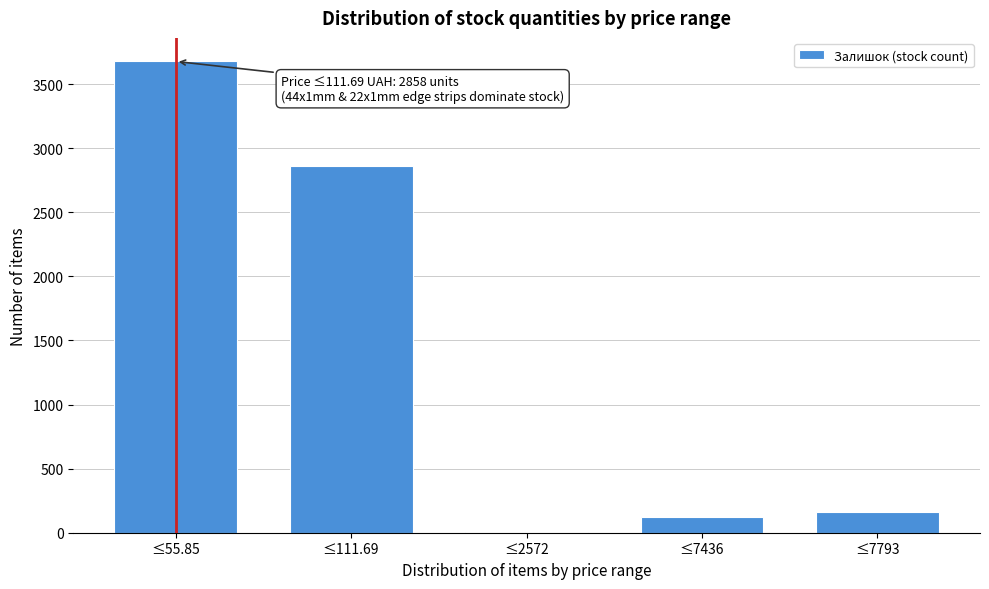

Reading left to right, what are all the values shown in this chart?

≤55.85=3677	≤111.69=2858	≤2572=3	≤7436=125	≤7793=164